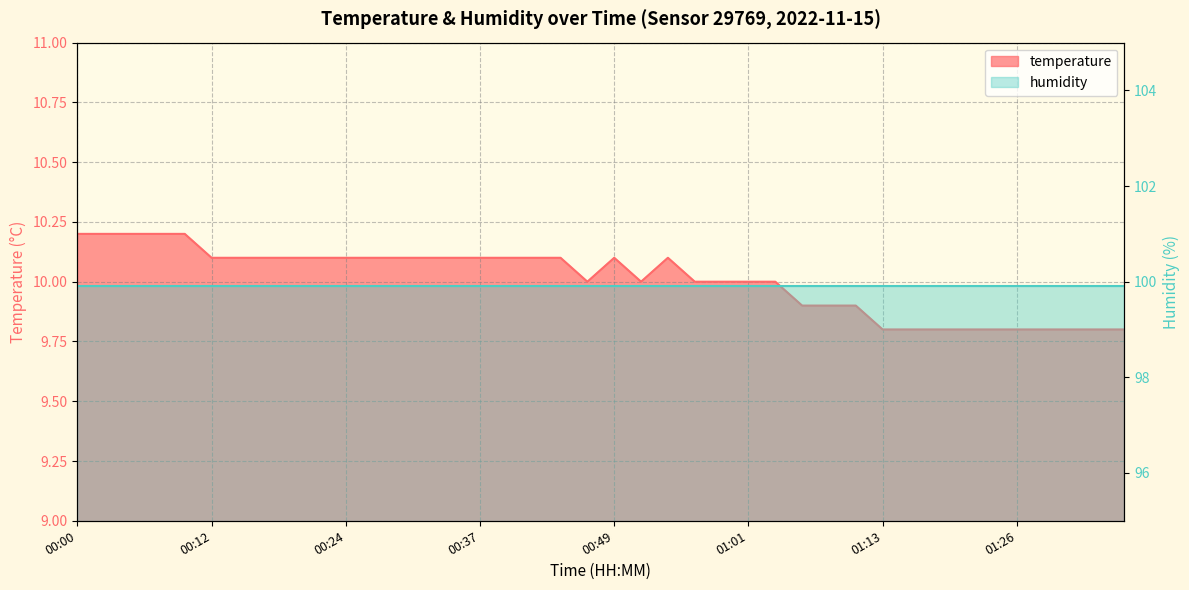

Reading left to right, list all the values displayed in this chart.

00:00=10.2	00:02=10.2	00:05=10.2	00:07=10.2	00:10=10.2	00:12=10.1	00:15=10.1	00:17=10.1	00:19=10.1	00:22=10.1	00:24=10.1	00:27=10.1	00:29=10.1	00:32=10.1	00:34=10.1	00:37=10.1	00:39=10.1	00:41=10.1	00:44=10.1	00:46=10.0	00:49=10.1	00:51=10.0	00:54=10.1	00:56=10.0	00:58=10.0	01:01=10.0	01:03=10.0	01:06=9.9	01:08=9.9	01:11=9.9	01:13=9.8	01:16=9.8	01:18=9.8	01:21=9.8	01:23=9.8	01:26=9.8	01:28=9.8	01:31=9.8	01:33=9.8	01:36=9.8